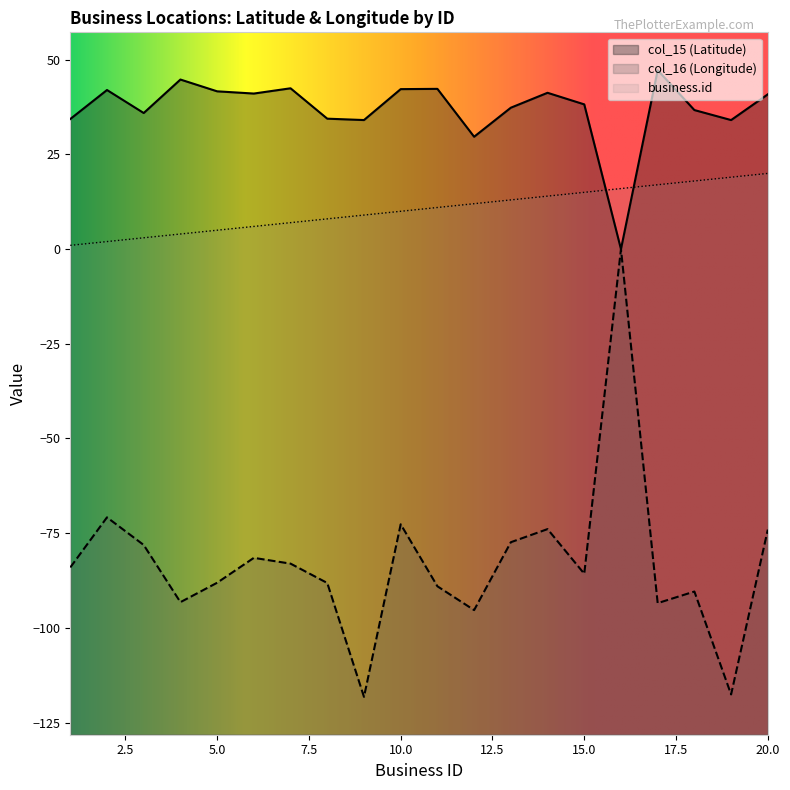

True or false: col_15 has a value of 24.0 at 7.

False